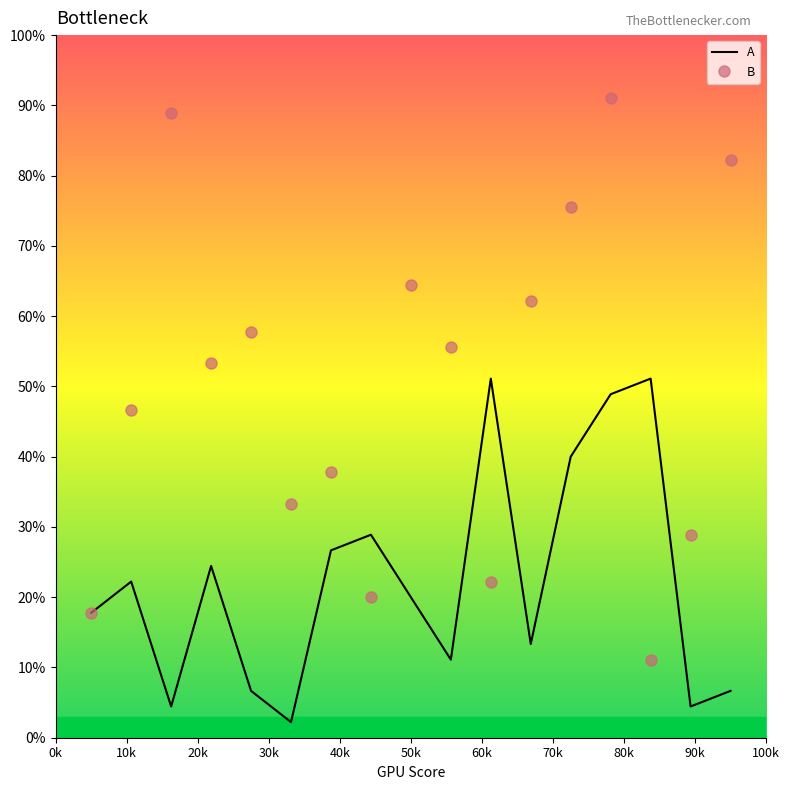

What is the difference between the maximum and second lowest values in the B series?

73.3